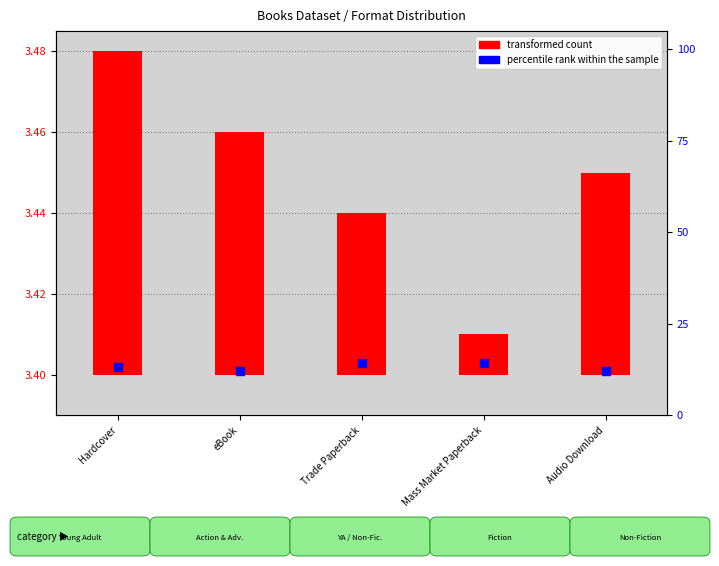

Which series has the largest total across all categories?

percentile rank within the sample